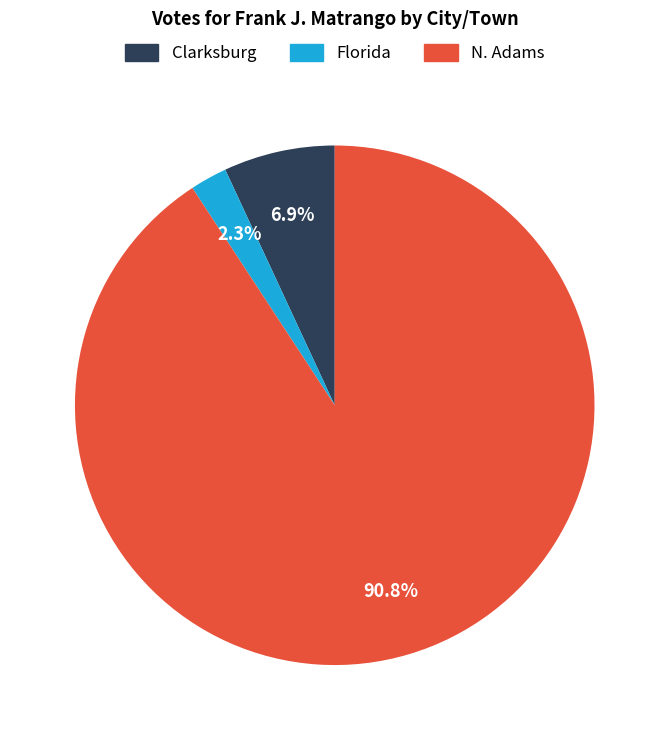

How many slices are in this pie chart?

3